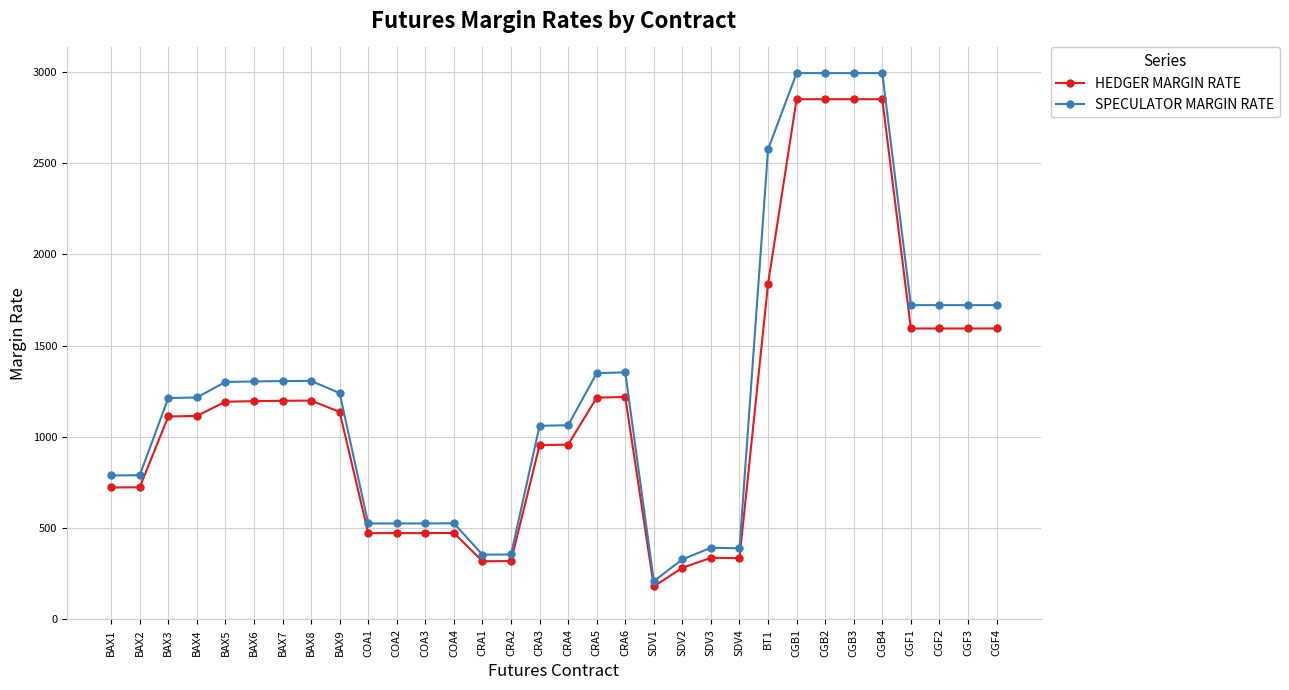

True or false: HEDGER MARGIN RATE has more than 1 points higher than both neighbors.

True